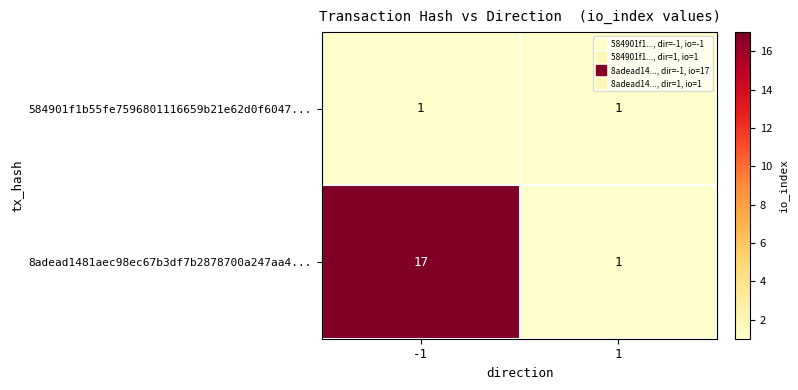

Count the number of data series in this chart.

2